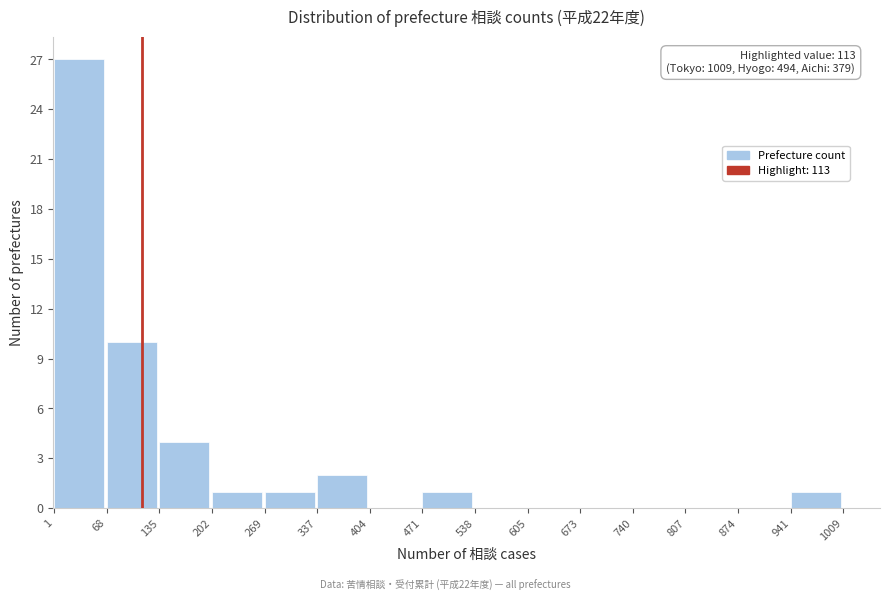

Which range on the x-axis has the tallest bar?

1 to 68